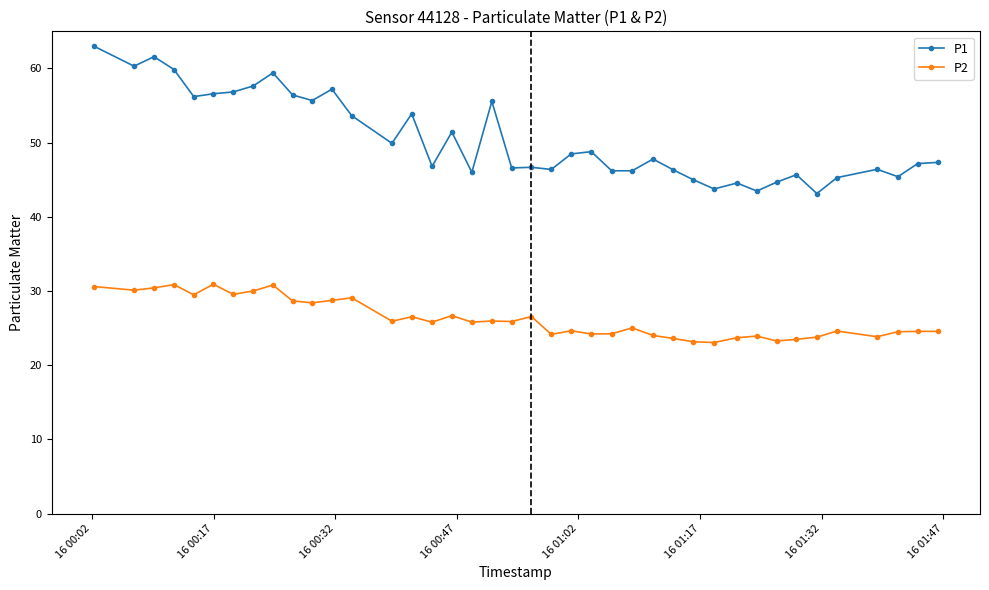

List the series in order of their peak value, highest first.

P1, P2